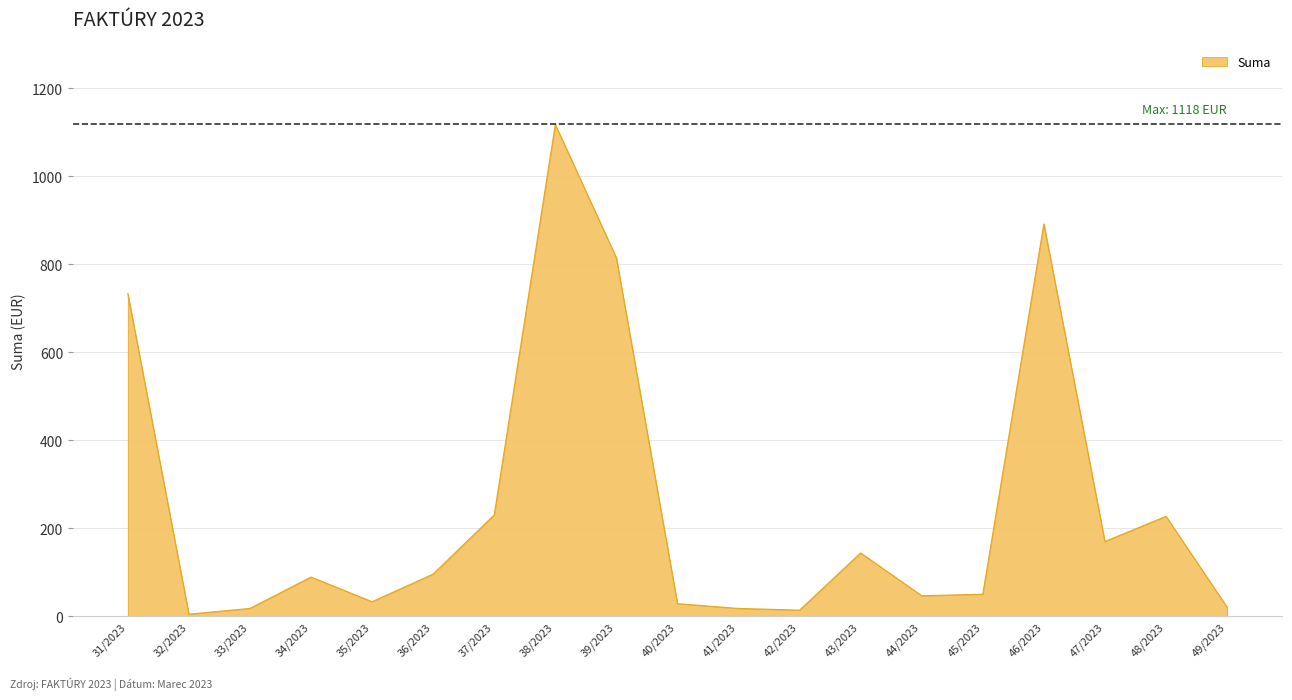

Approximately how many times larger is the value at 31/2023 compared to 39/2023?

0.9